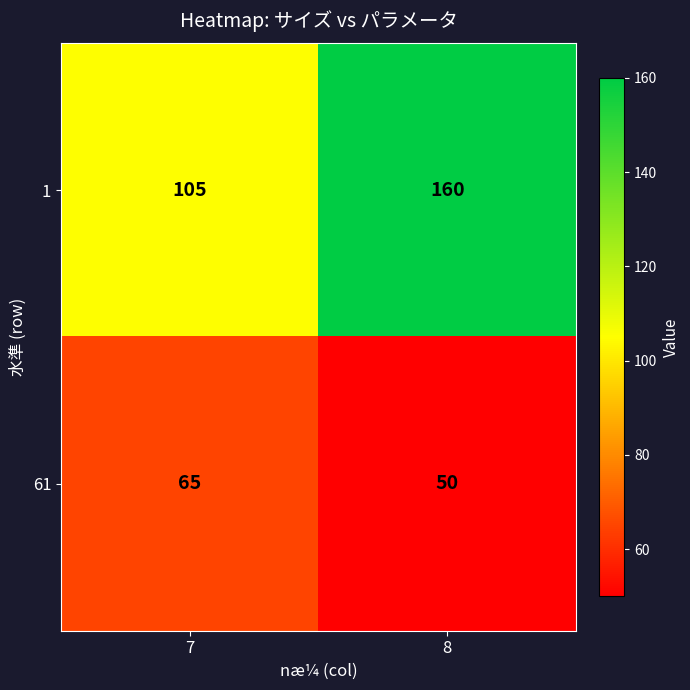

Reading right to left, extract all data points from this chart.

1: 160	105
61: 50	65